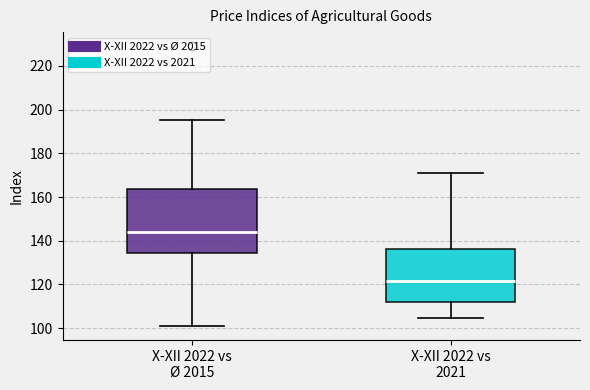

Where is the upper edge of the box for X-XII 2022 vs 2021 on the y-axis? The values are not printed on the chart, so give them approximately, as read against the axis.

136